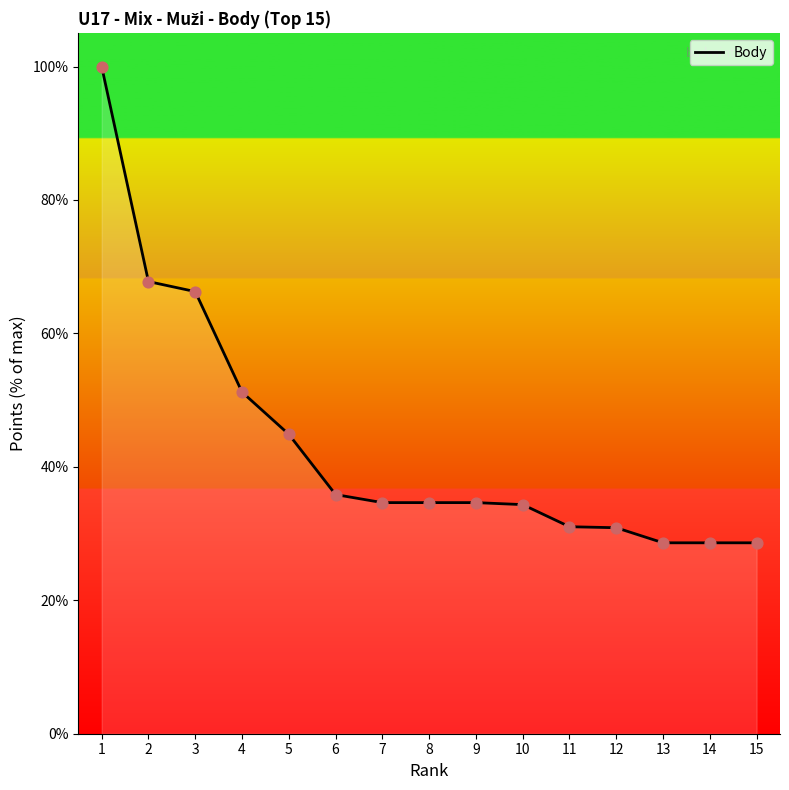

What is the ratio of the value at 12 to the value at 1?

0.3